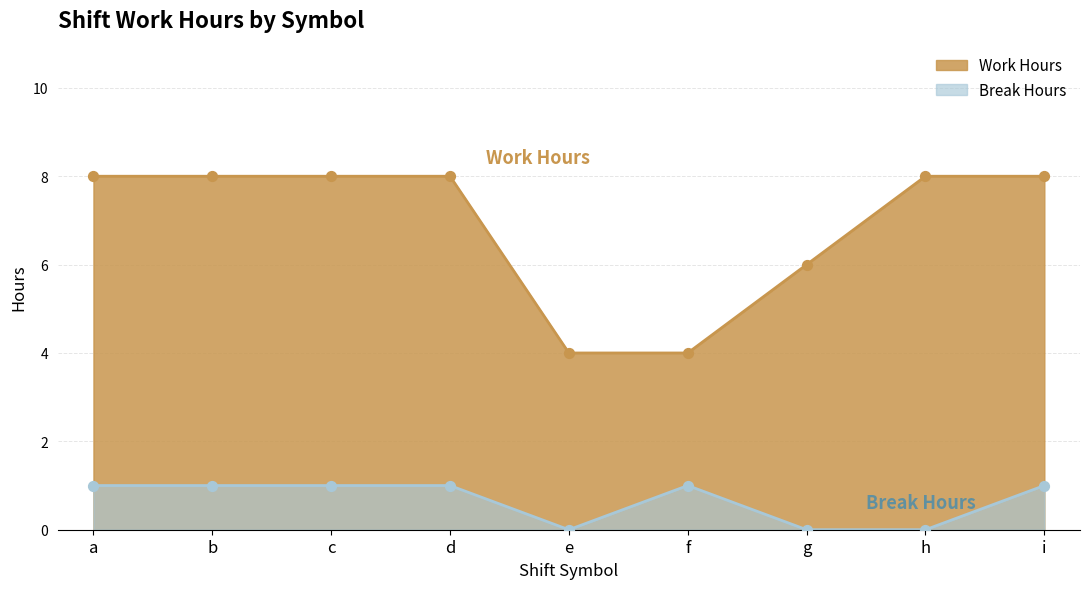

What are all the series names shown in the legend?

Work Hours, Break Hours